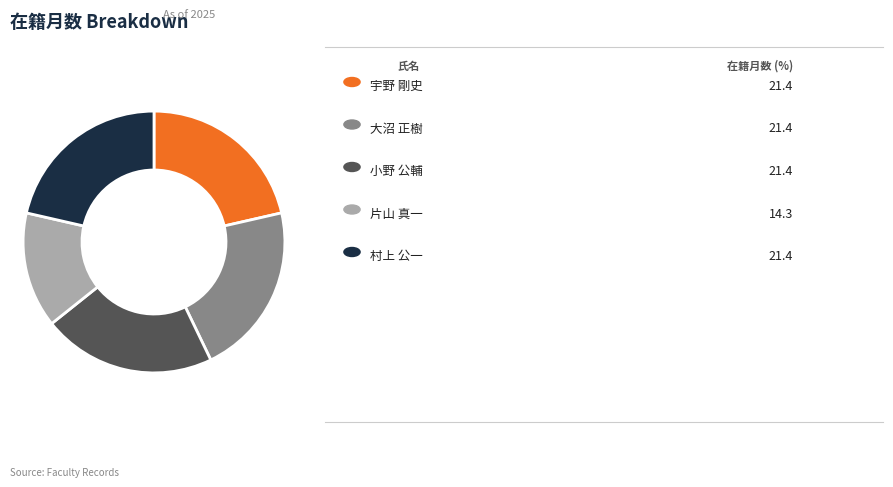

Is there a majority slice in this chart?

No